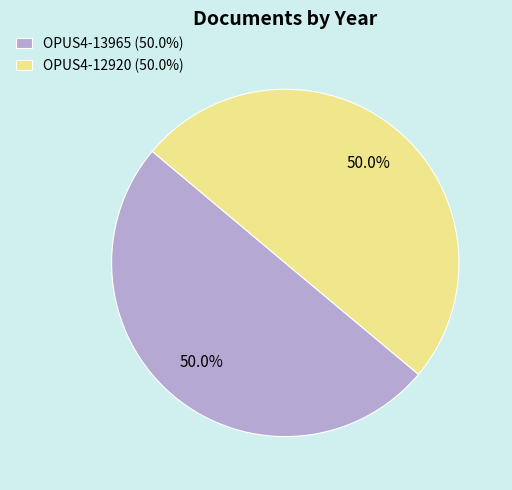

How much of the chart is everything except OPUS4-13965 (50.0%)?

50.0%